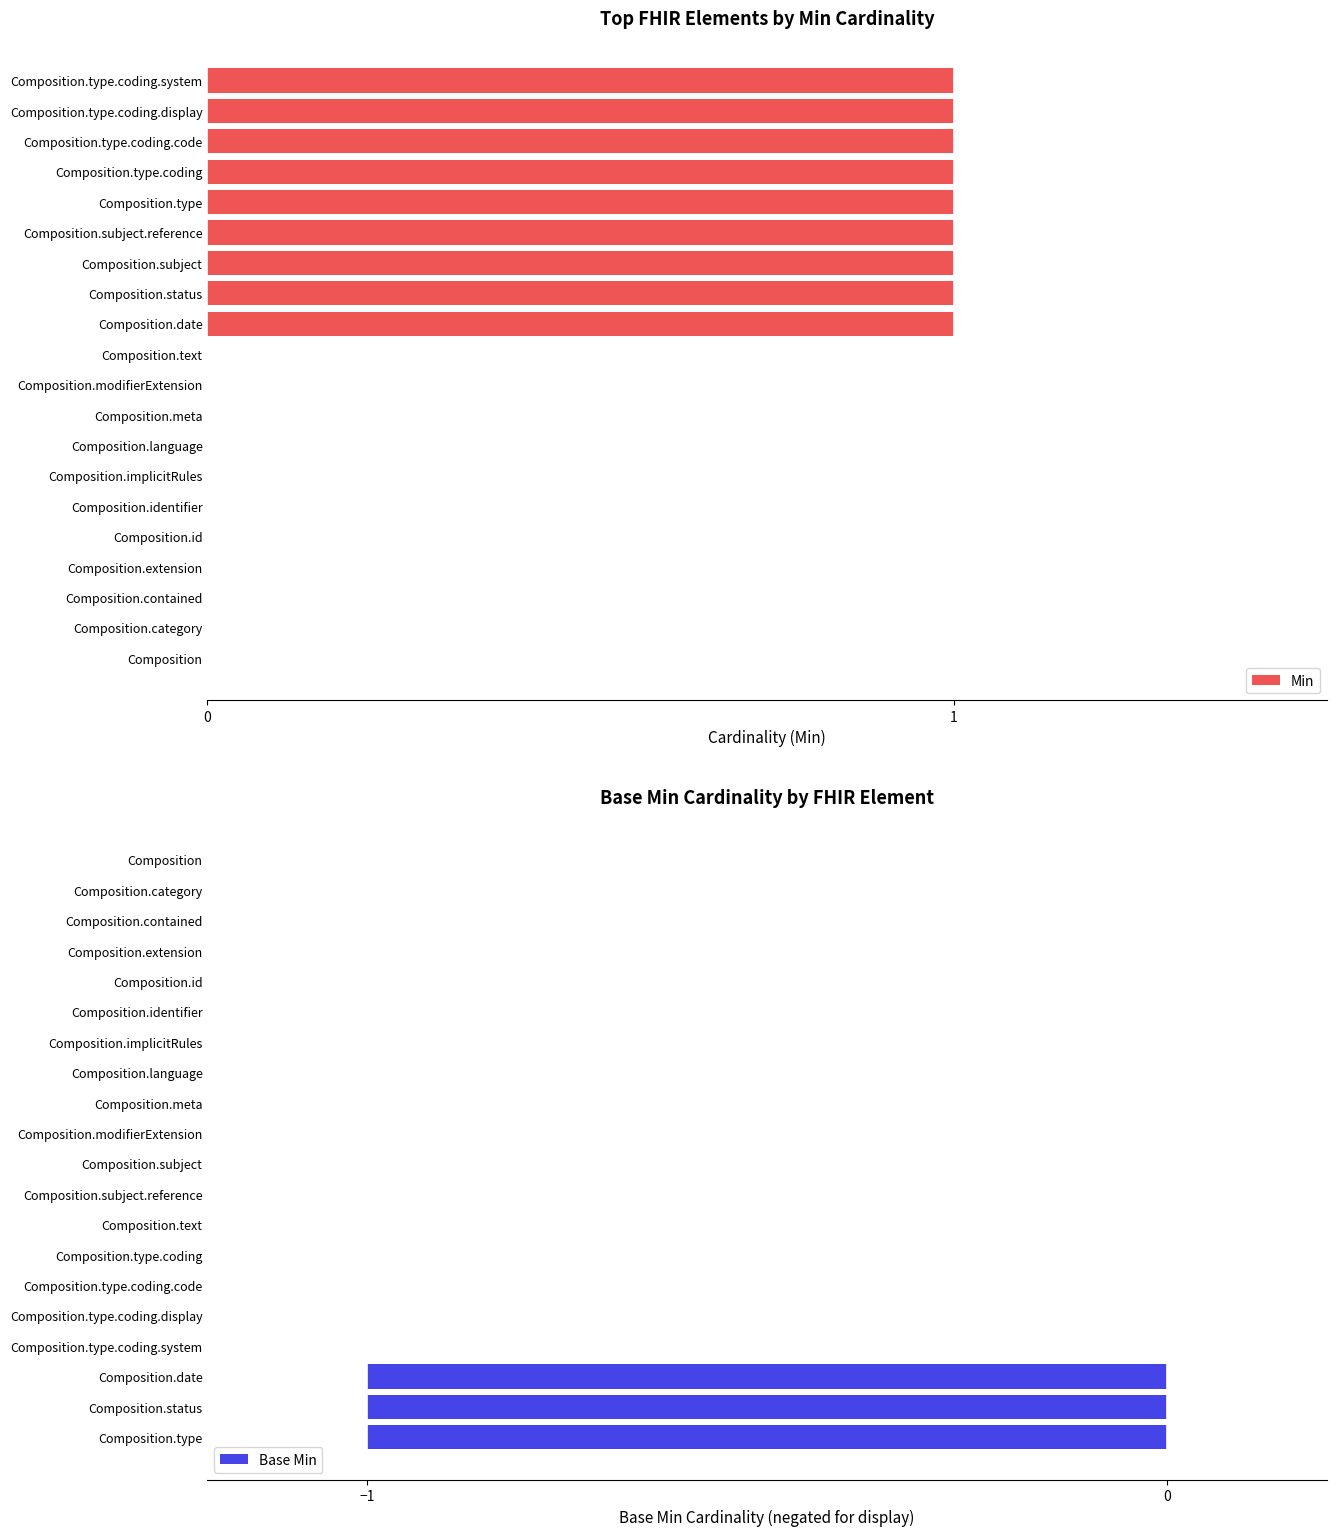

Which series has the largest total across all categories?

Min